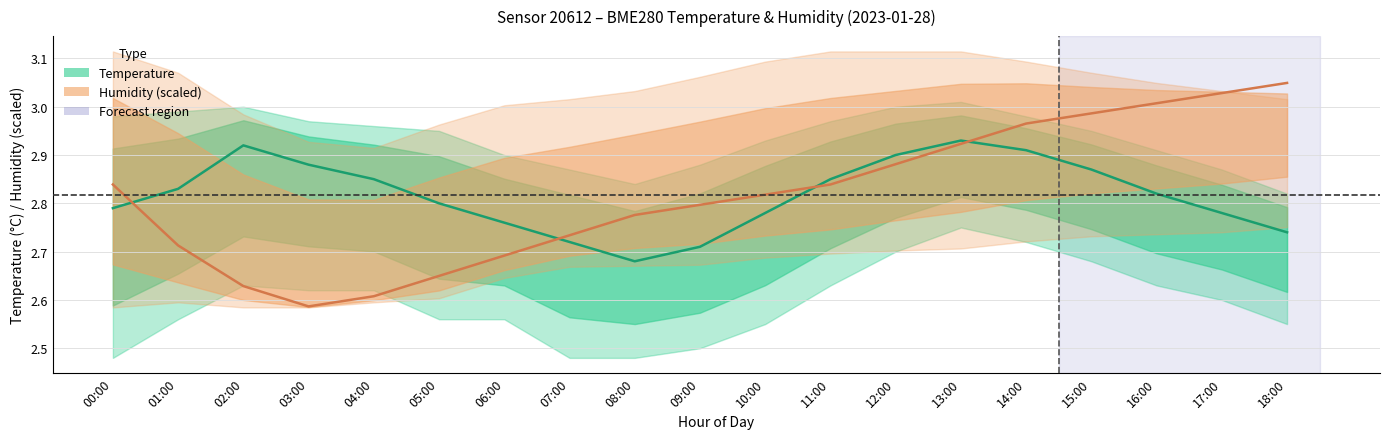

What is the sum of the Humidity (%, scaled) values at 10:00 and 14:00?

5.8